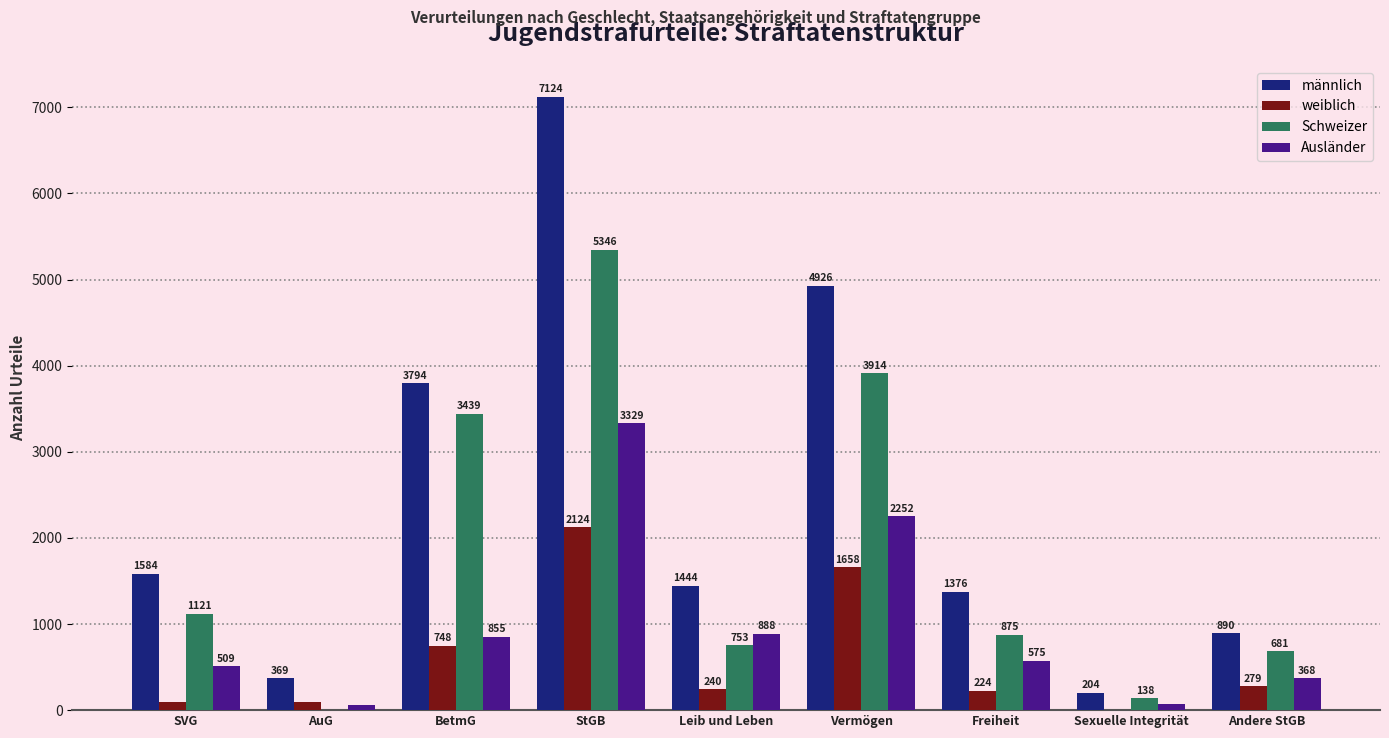

Which series changed the most between SVG and AuG?

männlich